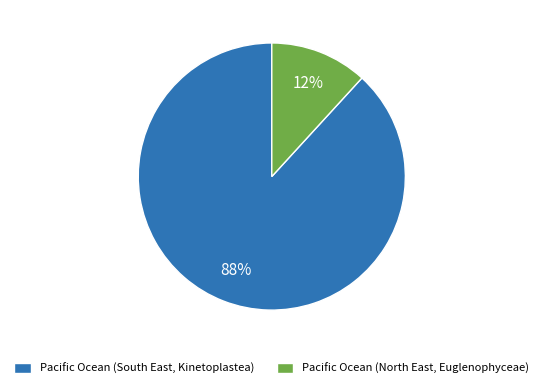

Which has a higher value, Pacific Ocean (North East, Euglenophyceae) or Pacific Ocean (South East, Kinetoplastea)?

Pacific Ocean (South East, Kinetoplastea)